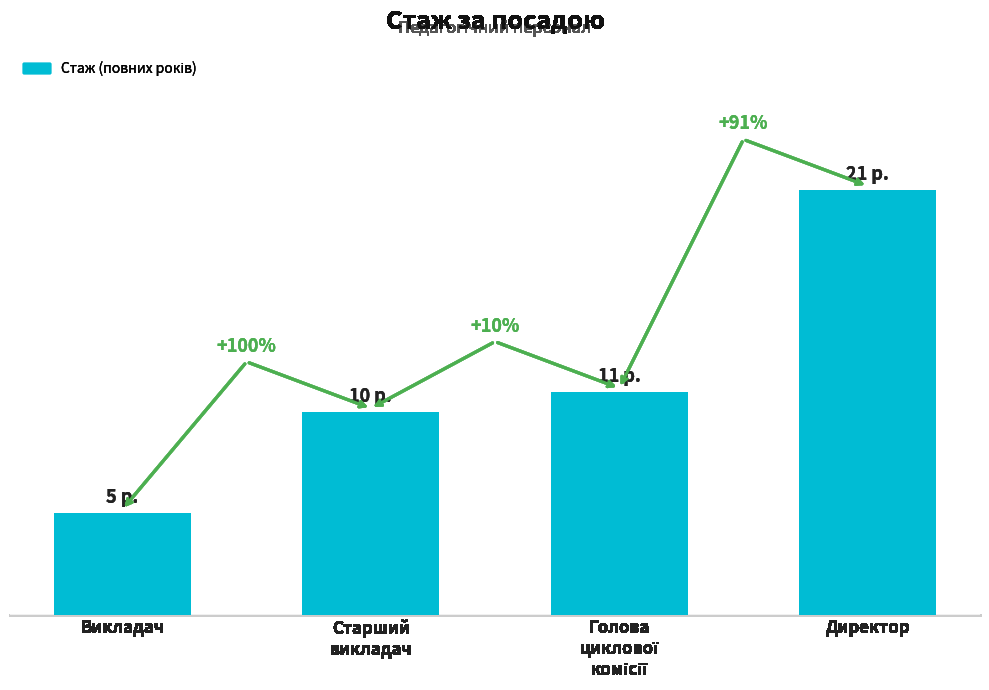

What is the ratio of the value at Старший
викладач to the value at Викладач?

2.0